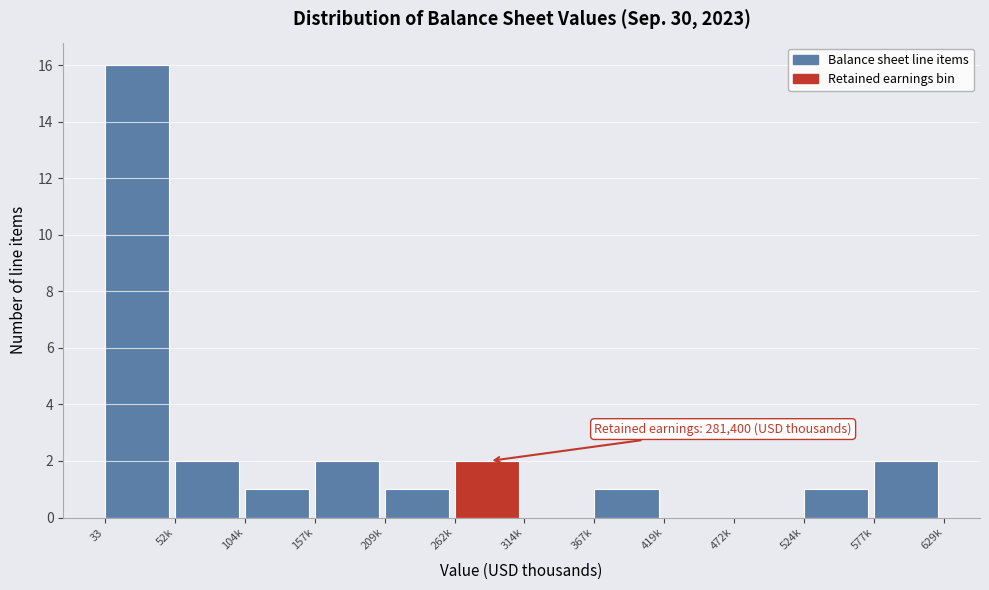

Reading left to right, what are all the values shown in this chart?

33=16	52k=2	104k=1	157k=2	209k=1	262k=2	314k=0	367k=1	419k=0	472k=0	524k=1	577k=2